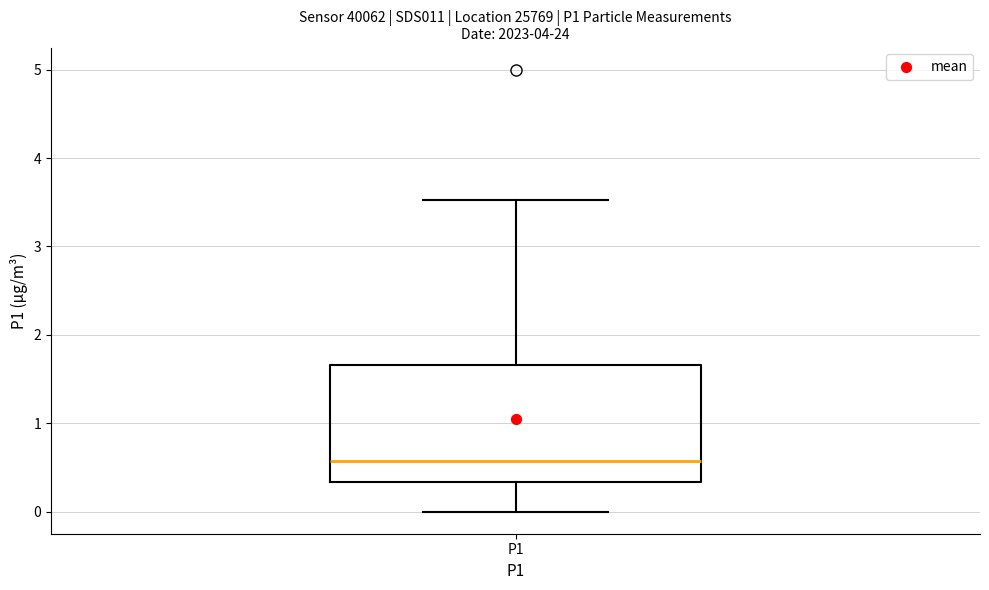

Where is the lower edge of the box for P1 on the y-axis? The values are not printed on the chart, so give them approximately, as read against the axis.

0.3